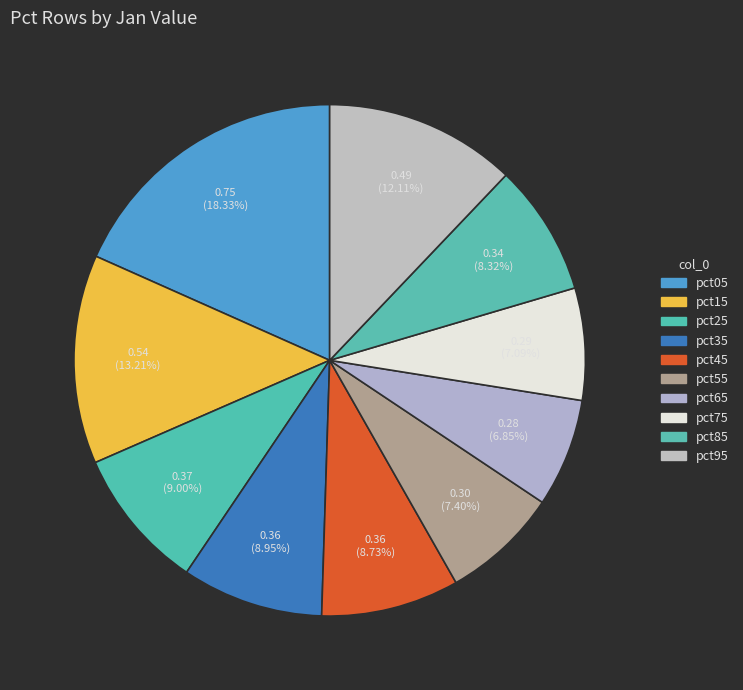

How many slices are in this pie chart?

10